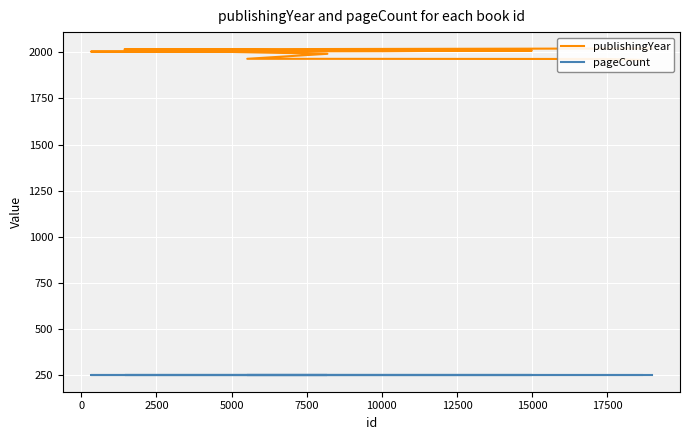

What is the value of the pageCount point at the 5th from the left?

250